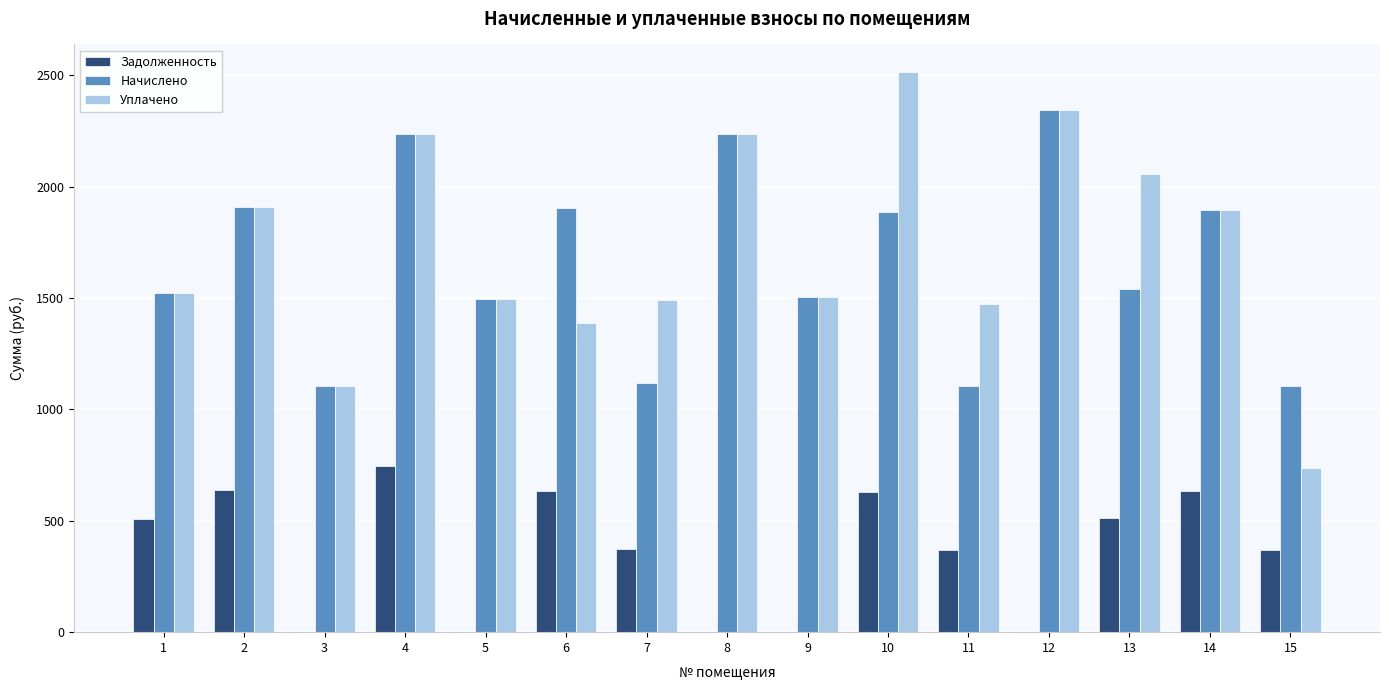

The value of Уплачено at 1 is 1522.7. True or false?

True